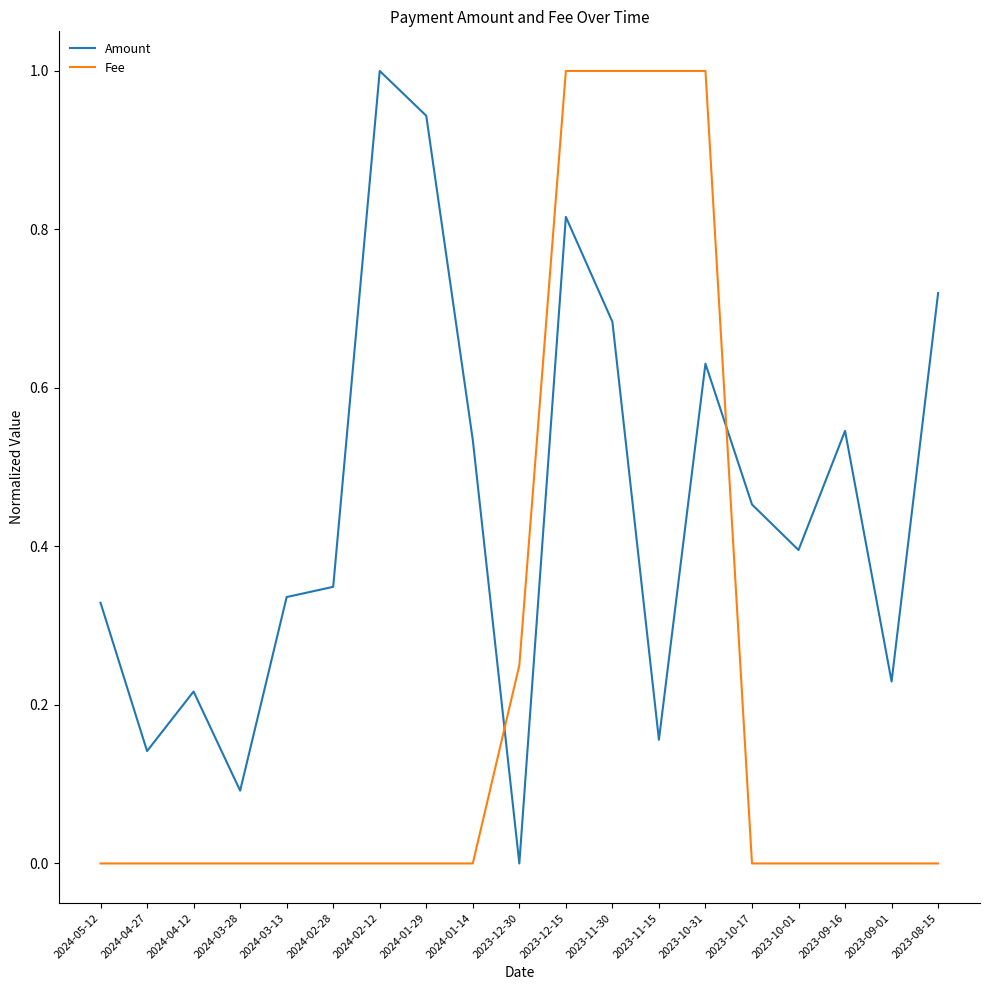

How many values in Amount are above zero?

18